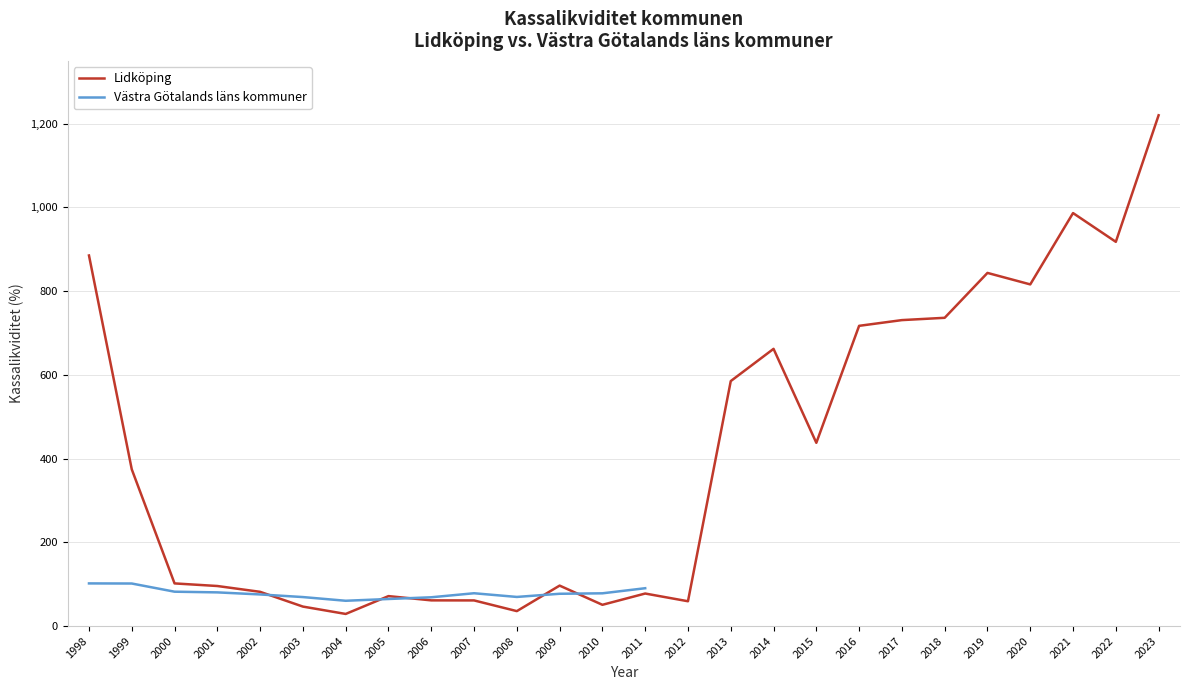

What is the difference between the values at 2011 and 2003?

31.2